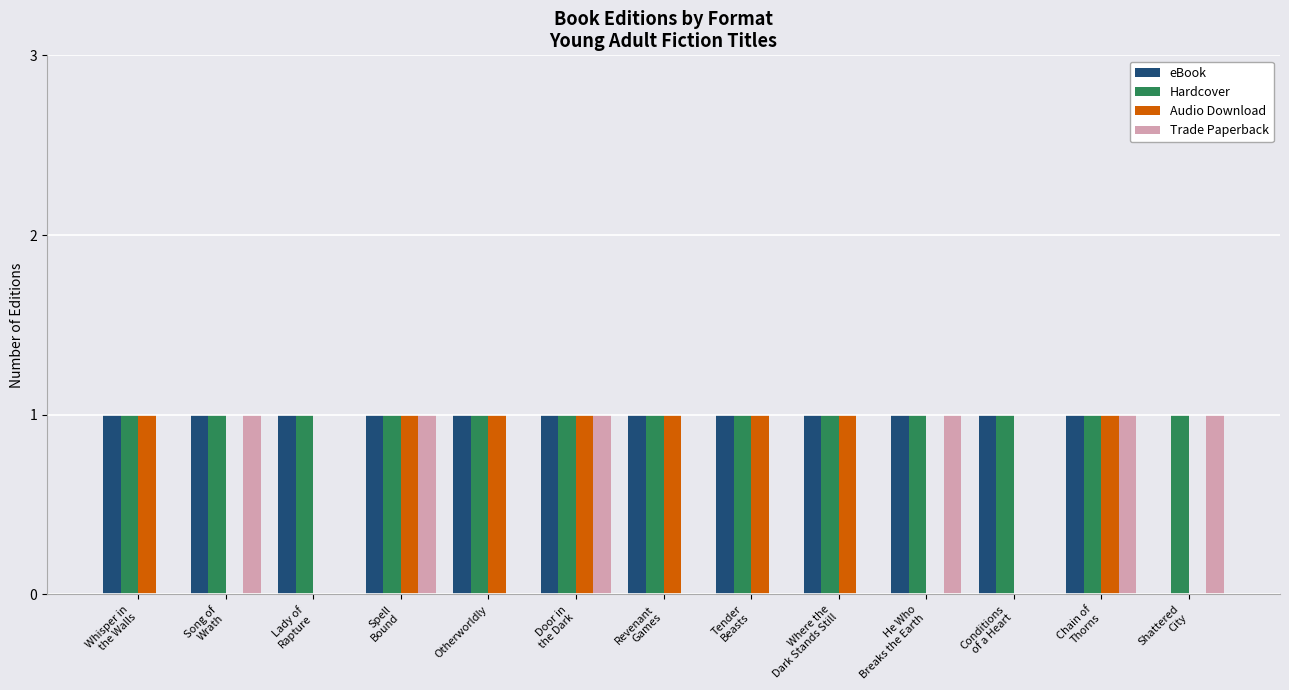

What is the sum of all Hardcover values?

13